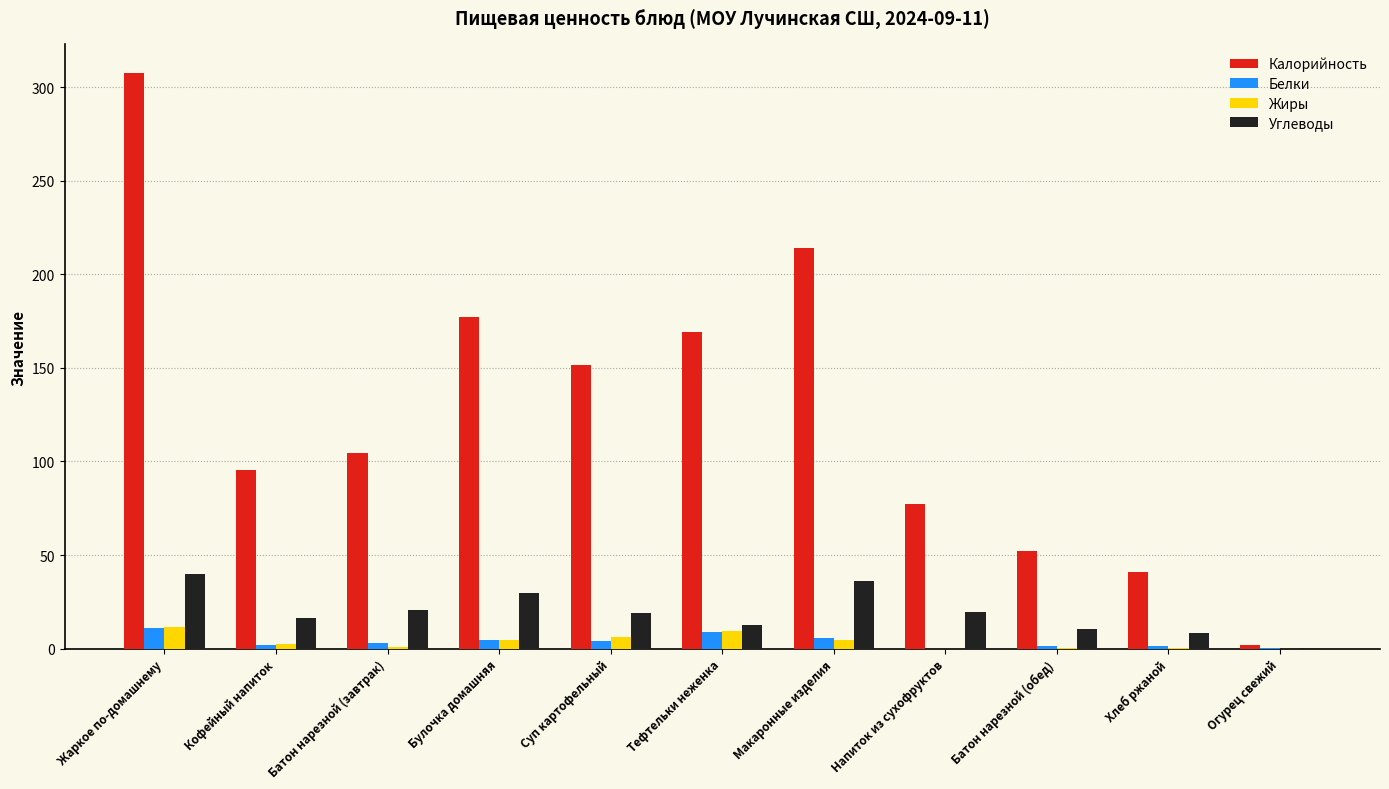

What is the total value across all series at Кофейный напиток?

116.2